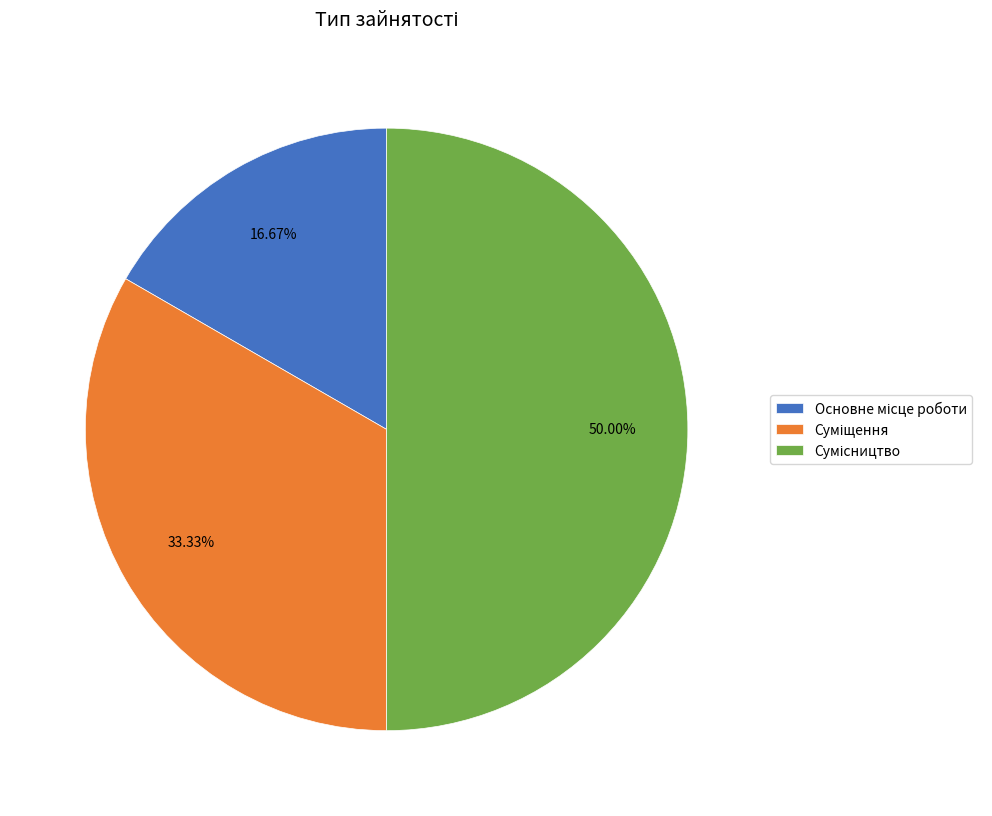

Is there any slice that represents more than half of the pie?

No